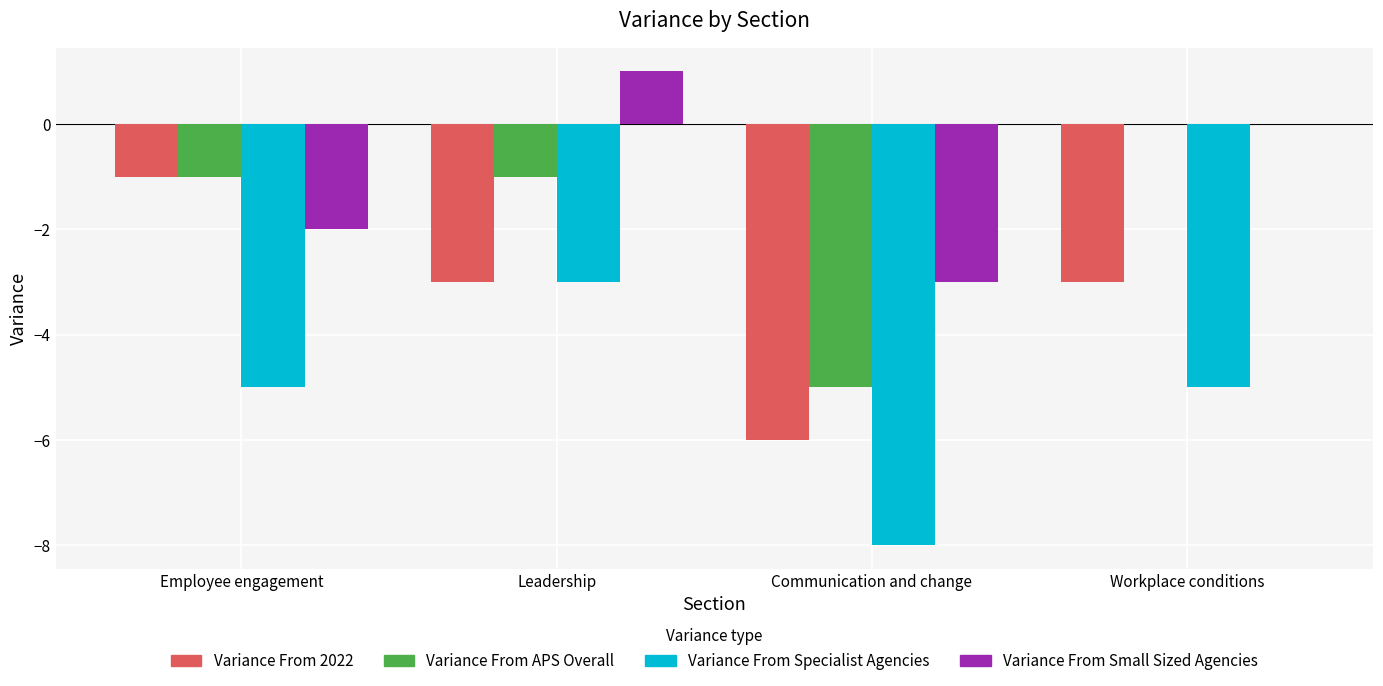

Reading right to left, what are all the values shown in this chart?

Variance From 2022: Workplace conditions=-3	Communication and change=-6	Leadership=-3	Employee engagement=-1
Variance From APS Overall: Workplace conditions=0	Communication and change=-5	Leadership=-1	Employee engagement=-1
Variance From Specialist Agencies: Workplace conditions=-5	Communication and change=-8	Leadership=-3	Employee engagement=-5
Variance From Small Sized Agencies: Workplace conditions=0	Communication and change=-3	Leadership=1	Employee engagement=-2